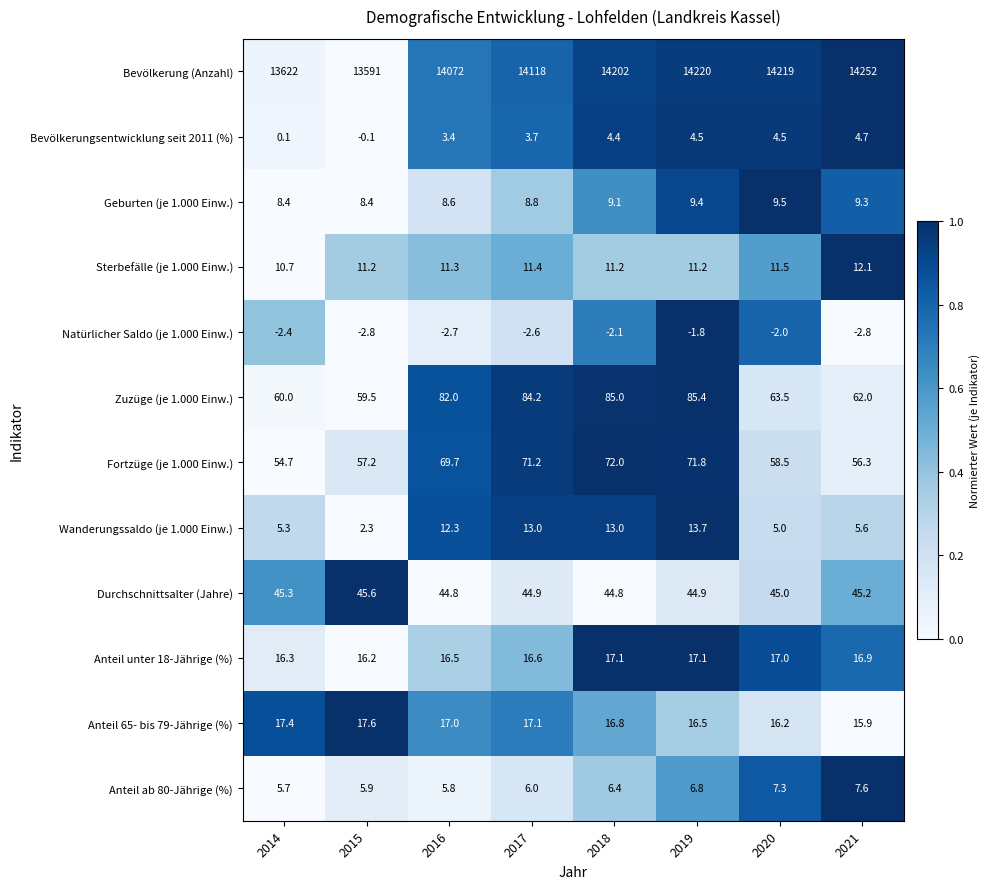

List the series in order of their peak value, lowest first.

Natürlicher Saldo (je 1.000 Einw.), Bevölkerungsentwicklung seit 2011 (%), Anteil ab 80-Jährige (%), Geburten (je 1.000 Einw.), Sterbefälle (je 1.000 Einw.), Wanderungssaldo (je 1.000 Einw.), Anteil unter 18-Jährige (%), Anteil 65- bis 79-Jährige (%), Durchschnittsalter (Jahre), Fortzüge (je 1.000 Einw.), Zuzüge (je 1.000 Einw.), Bevölkerung (Anzahl)